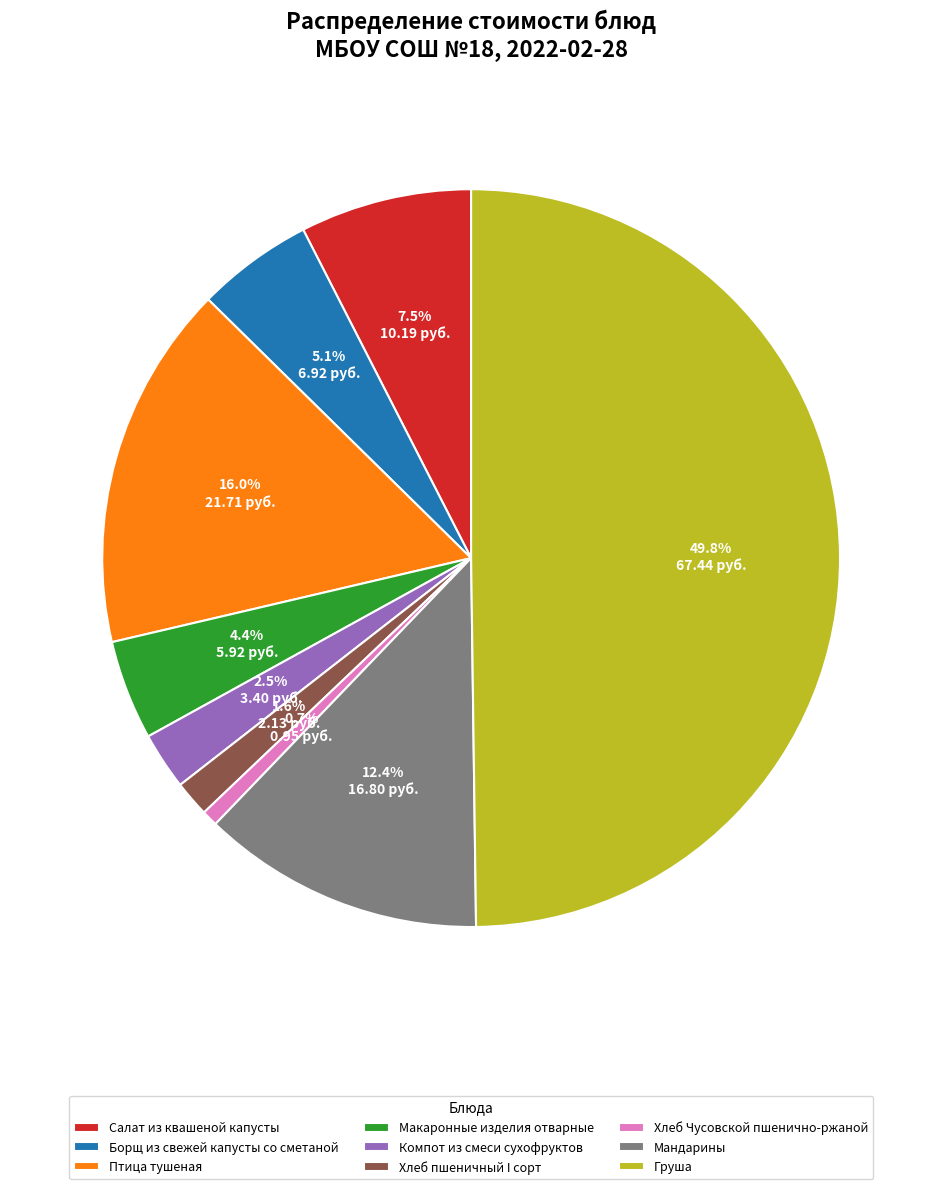

Count the number of slices in the pie.

9